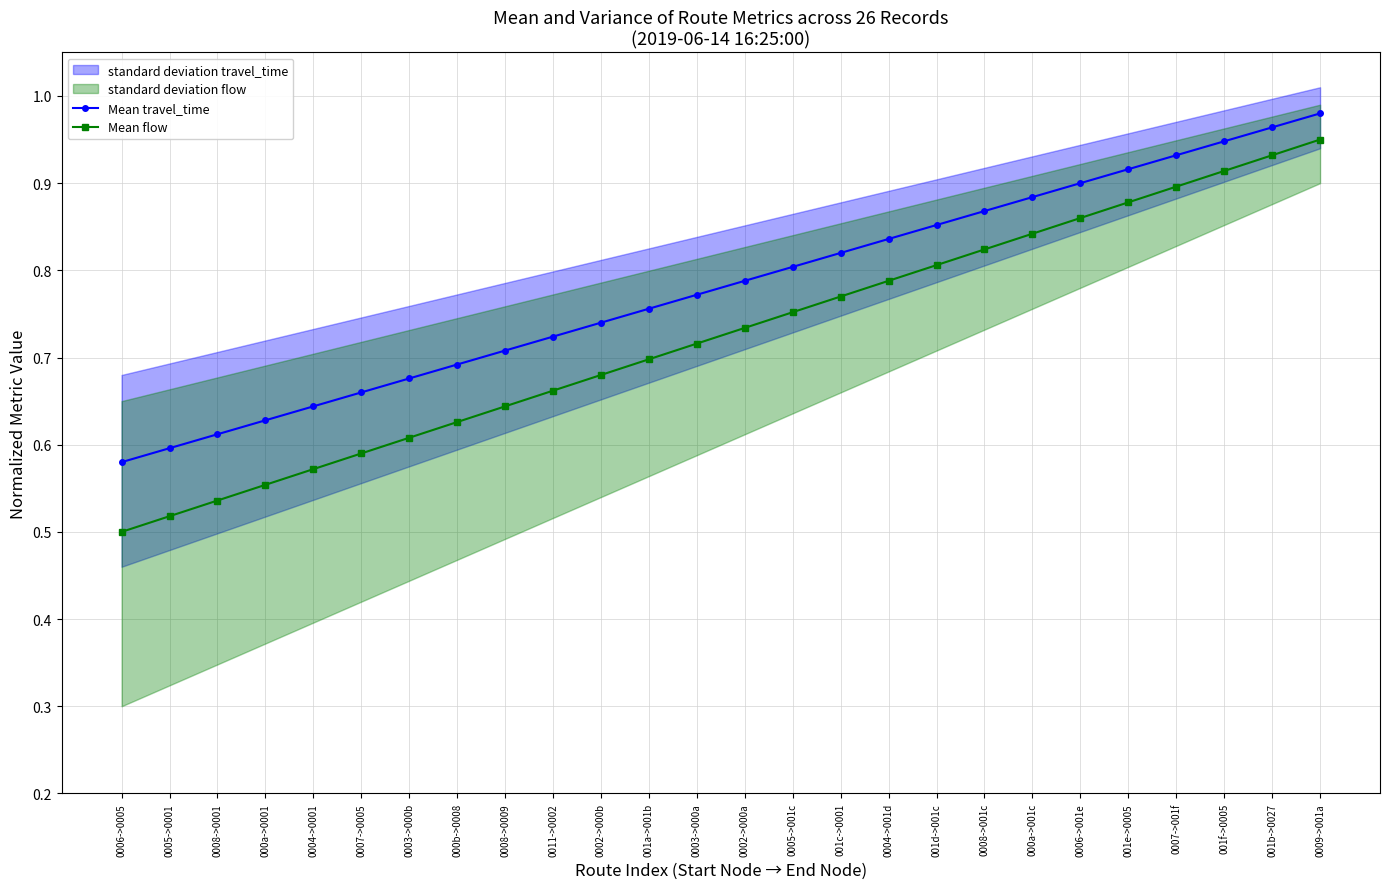

Is this an area chart (filled region under the line)?

No